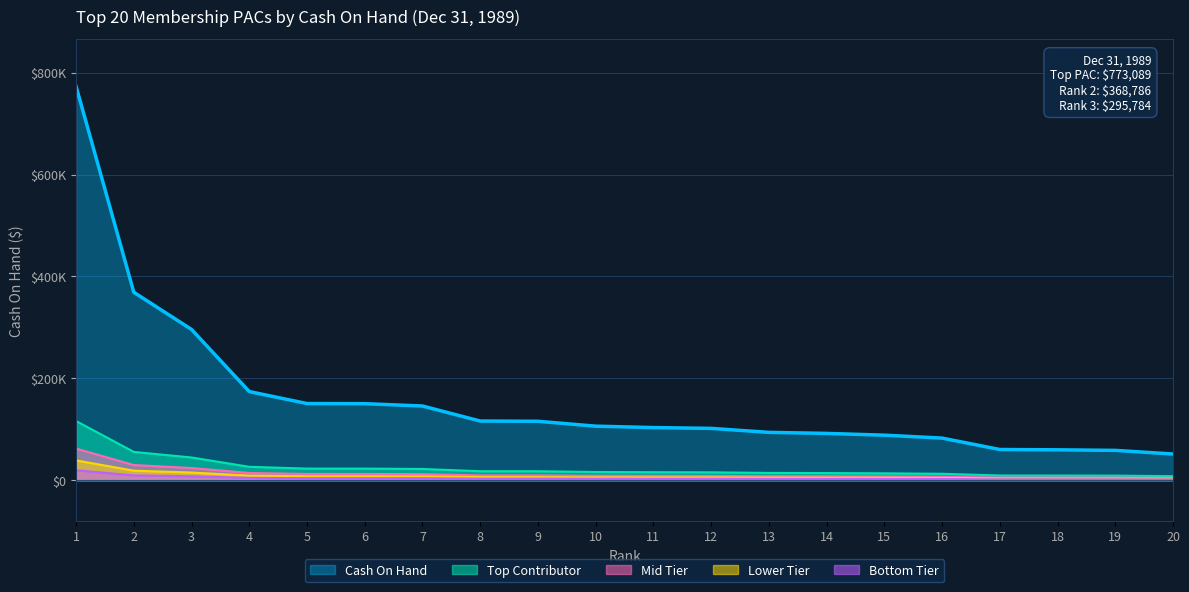

Between 5 and 4, which is larger?

4